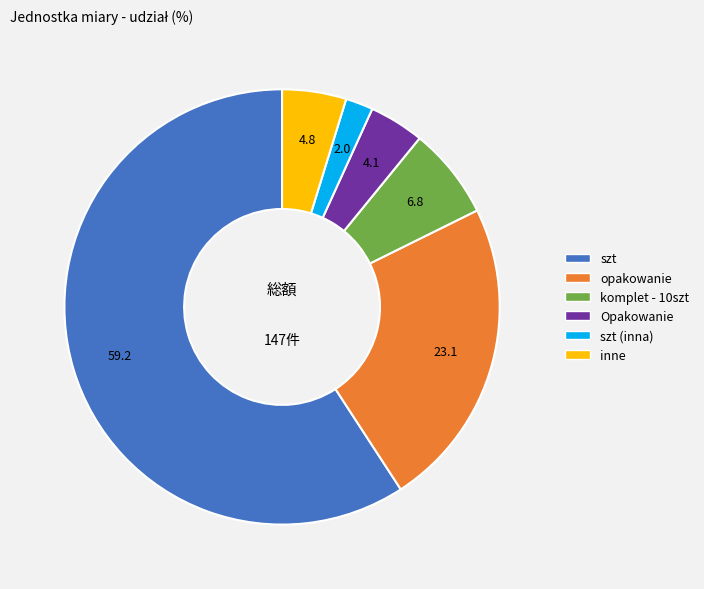

Is there a majority slice in this chart?

Yes